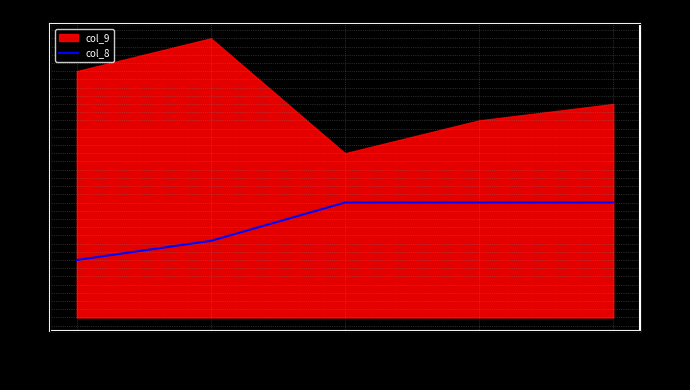

Rank the categories by value from highest to lowest.

2018011112, 2018011118, 2018011200, 2018011106, 2018011100